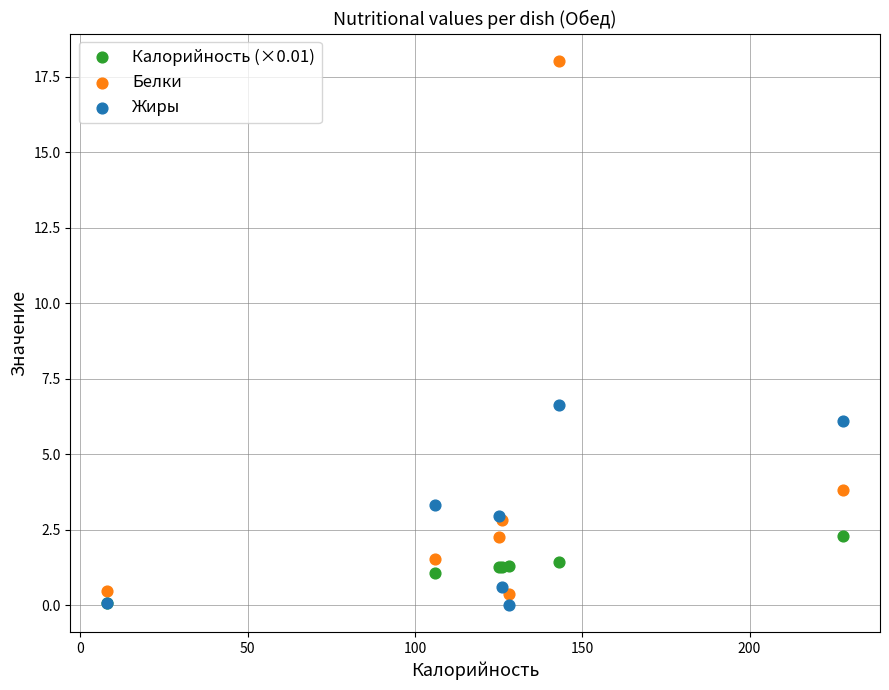

In the Белки series, what Y value is closest to 9?

3.8